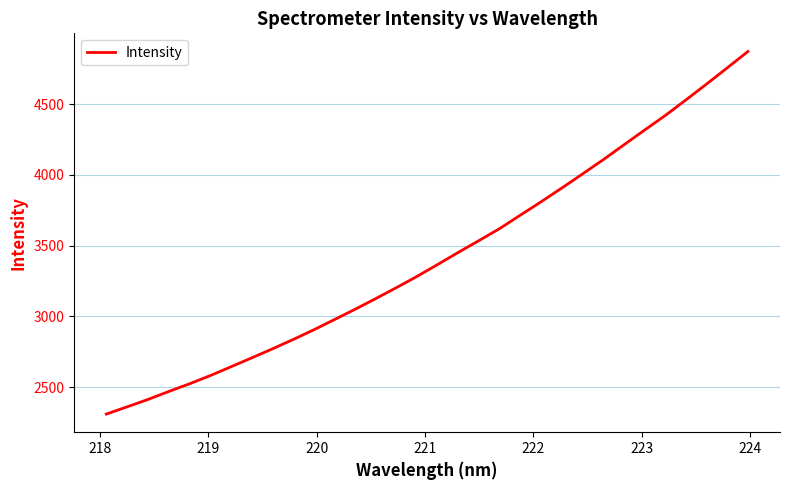

What is the greatest value displayed?

4871.2